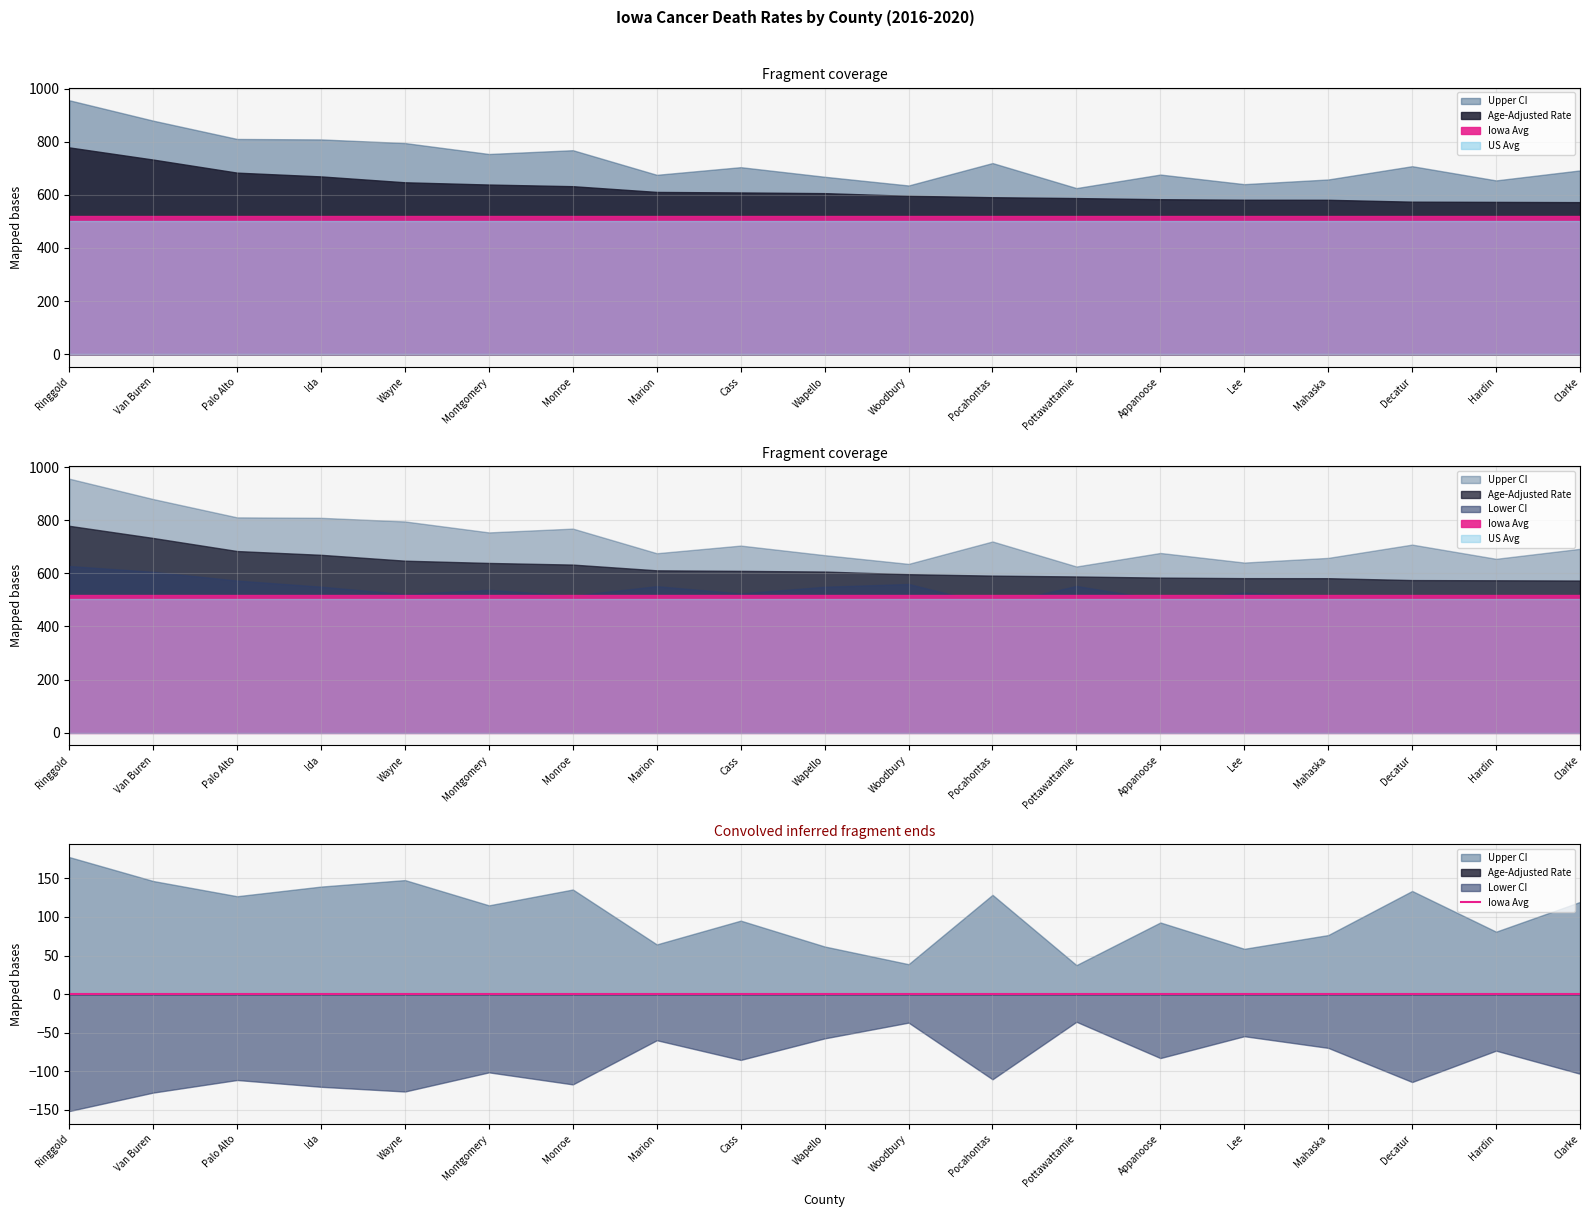

The Age-Adjusted Rate series shows 1104.8 at Ida. True or false?

False